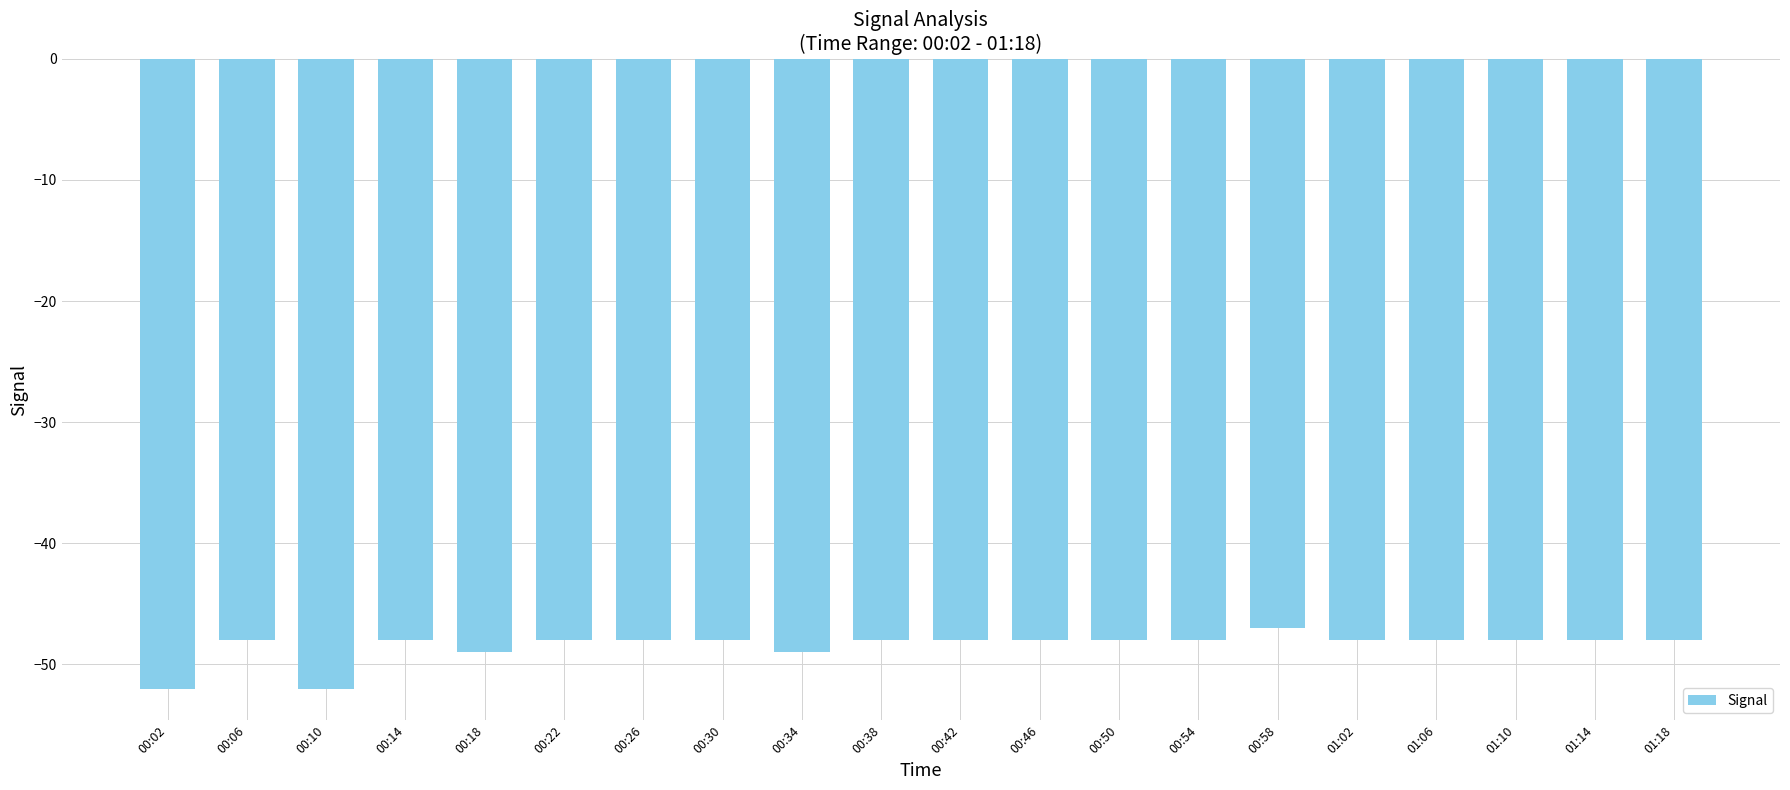

What is the label of the 8th bar from the right?

00:50